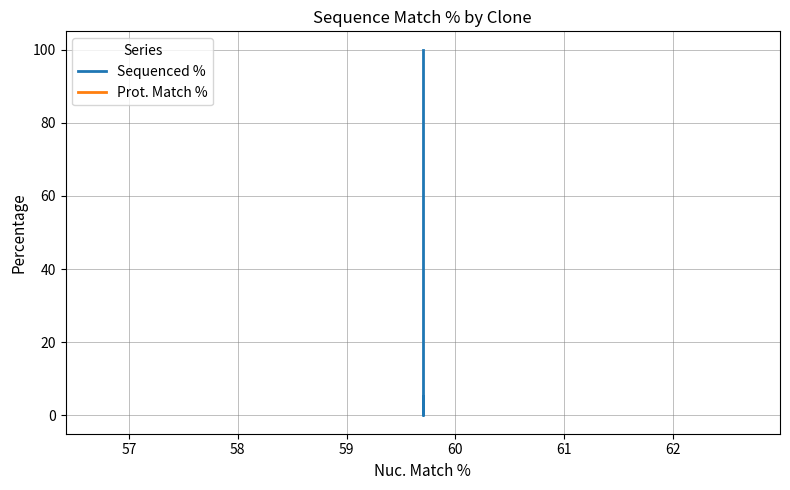

What is the average value of the Prot. Match % series?

59.6